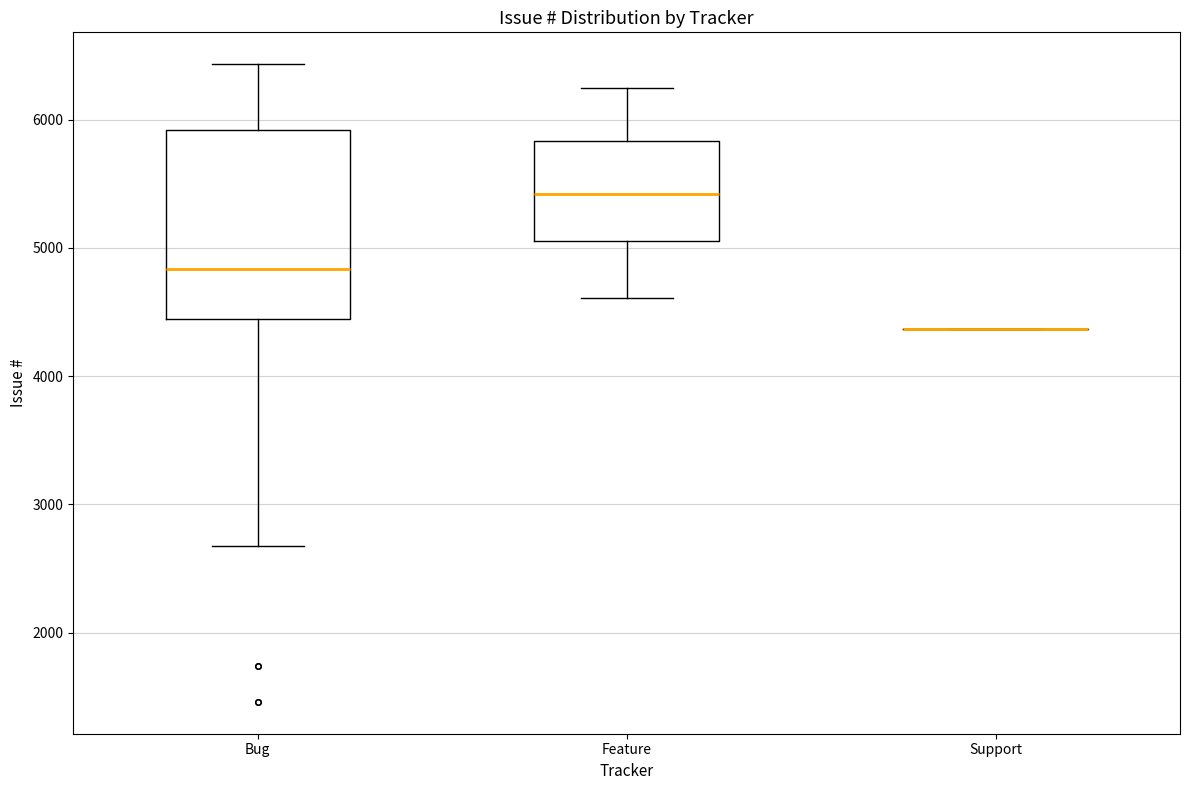

Comparing the boxes themselves (not the whiskers), which one is the tallest?

Bug